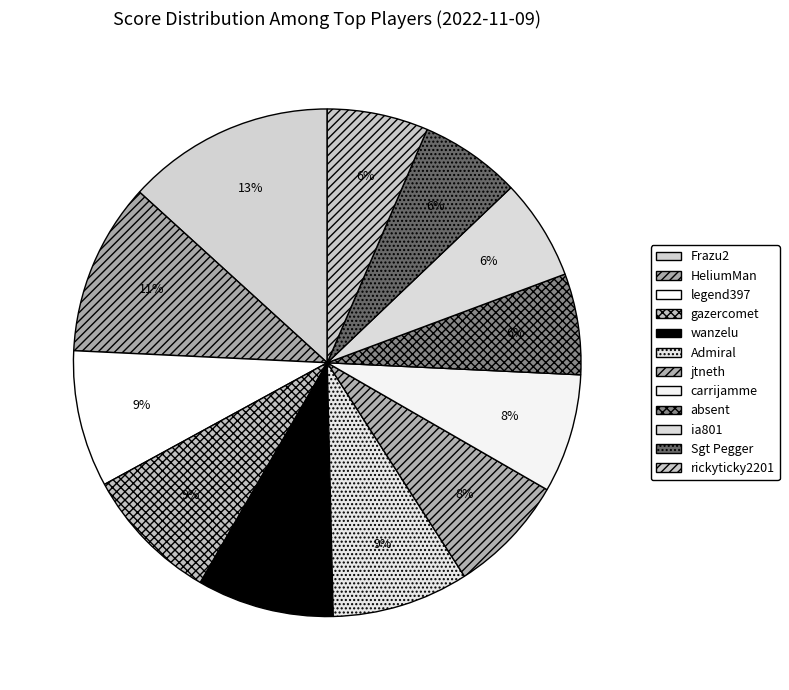

Count the number of slices in the pie.

12